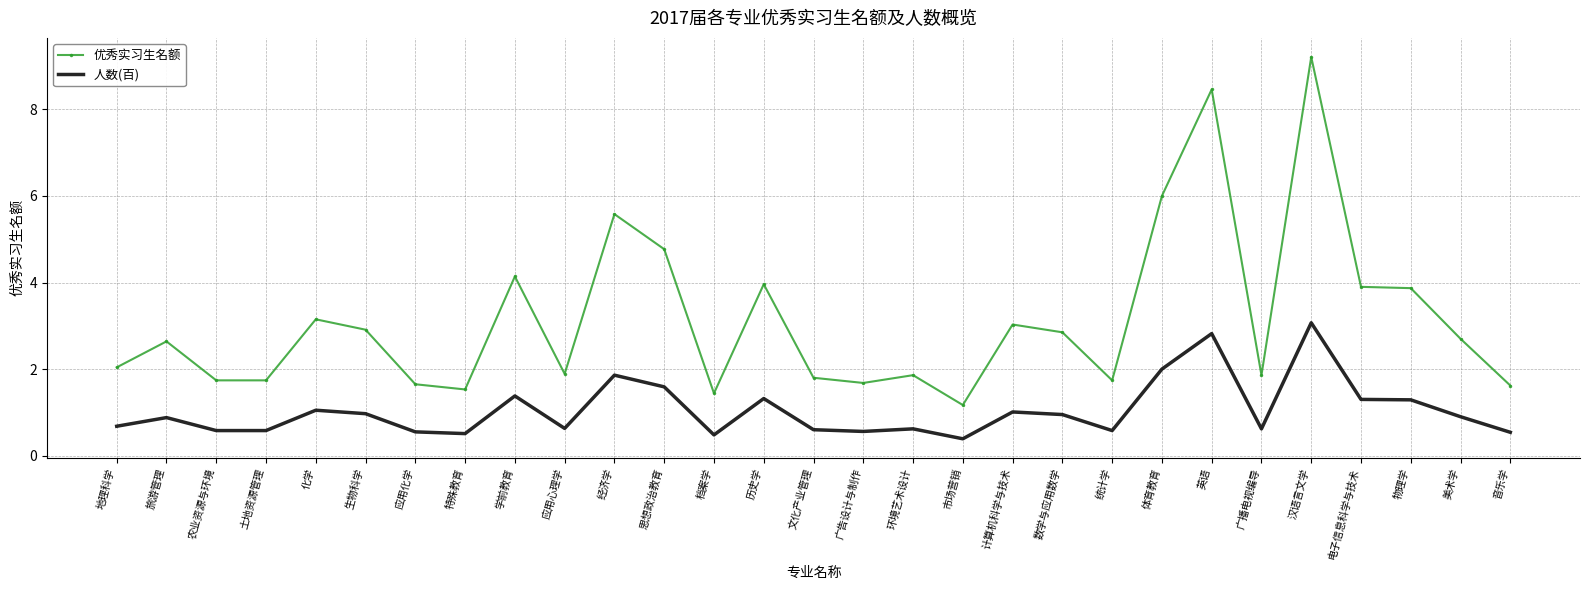

At which label does 优秀实习生名额 reach its peak?

汉语言文学